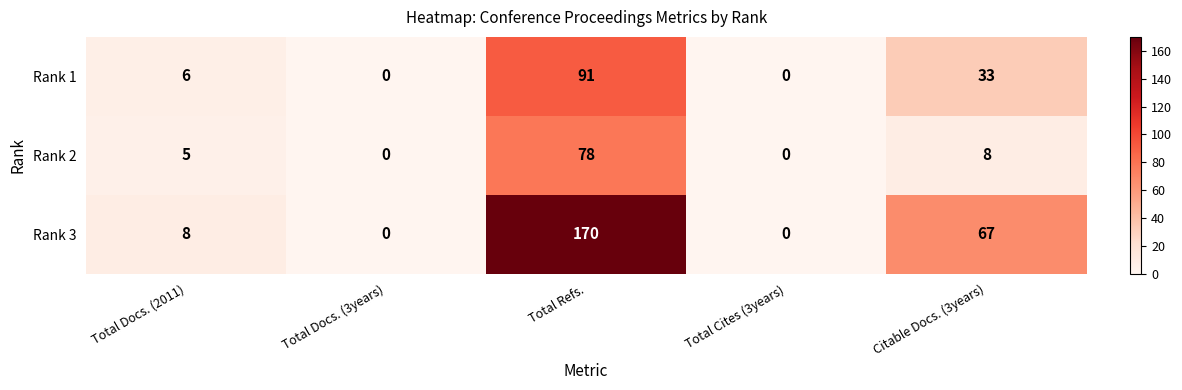

At which category is the sum across all series the highest?

Total Refs.